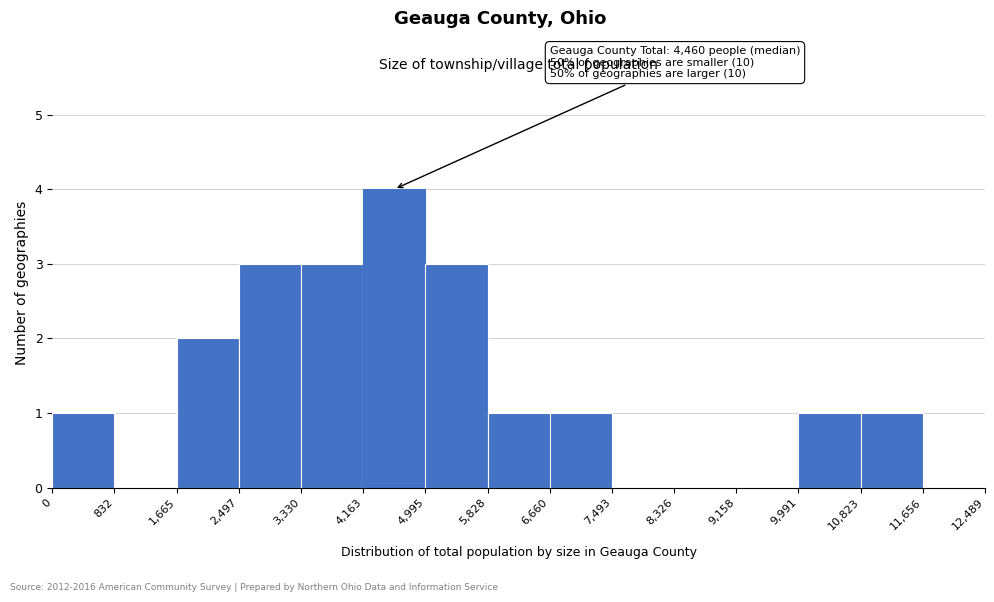

Which range on the x-axis has the tallest bar?

4,163 to 4,995